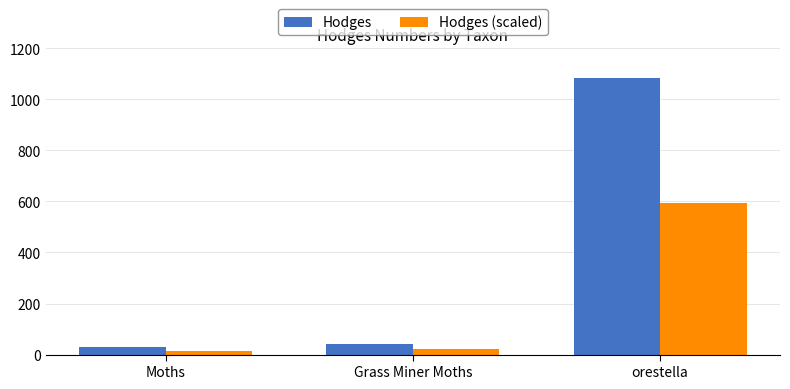

Is it true that Hodges equals 1083.0 at orestella?

True